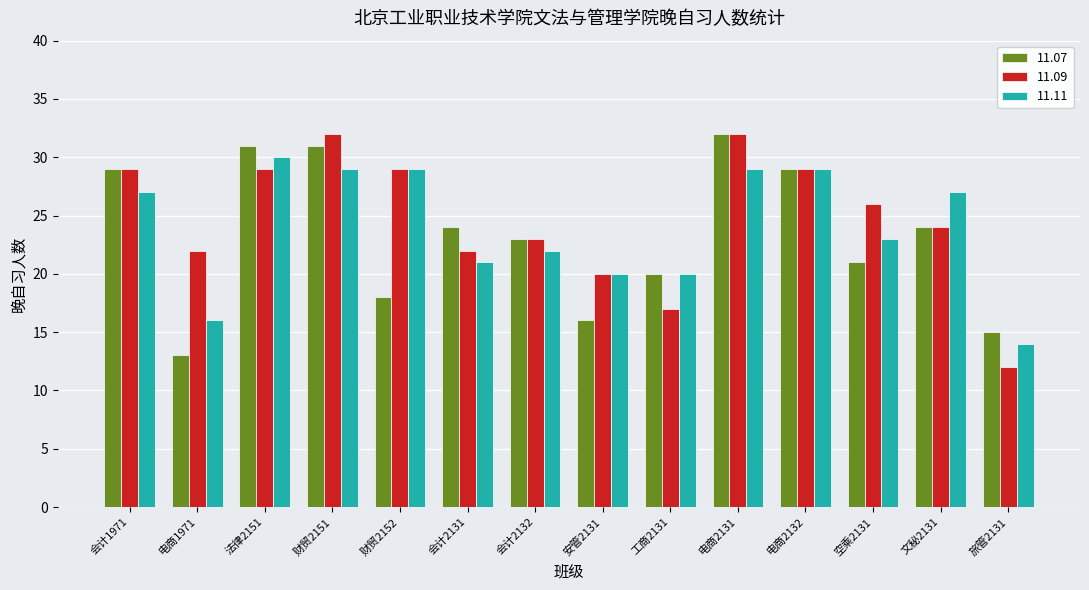

Is the value of 11.07 at 安管2131 greater than the value of 11.11 at 文秘2131?

No